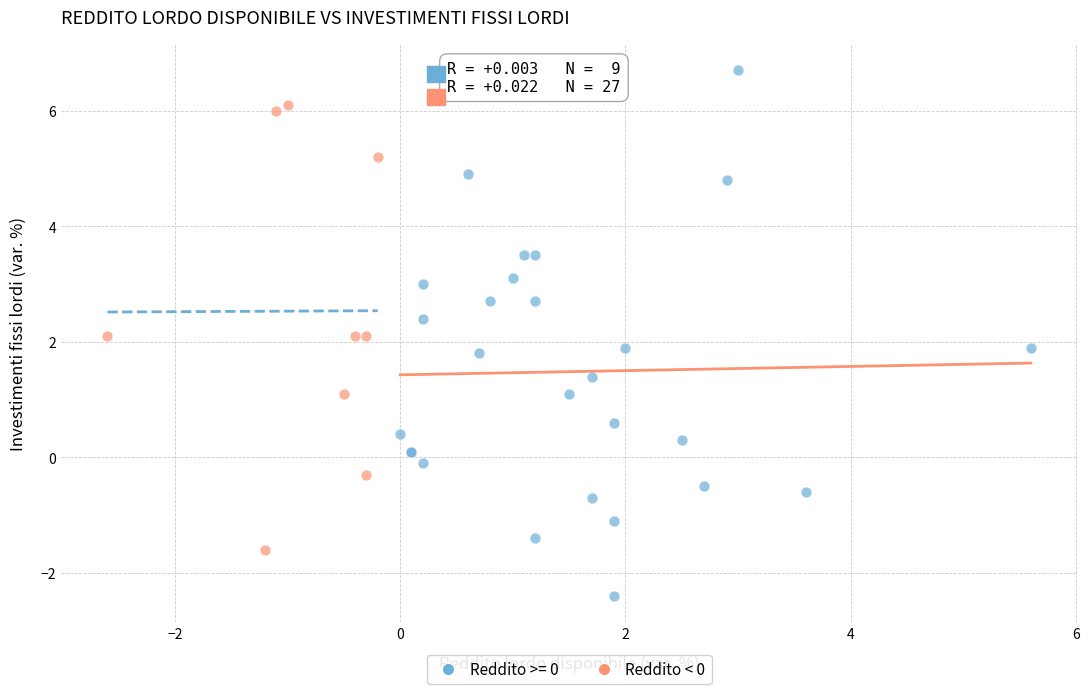

Which series contains the lowest Y value?

Reddito >= 0